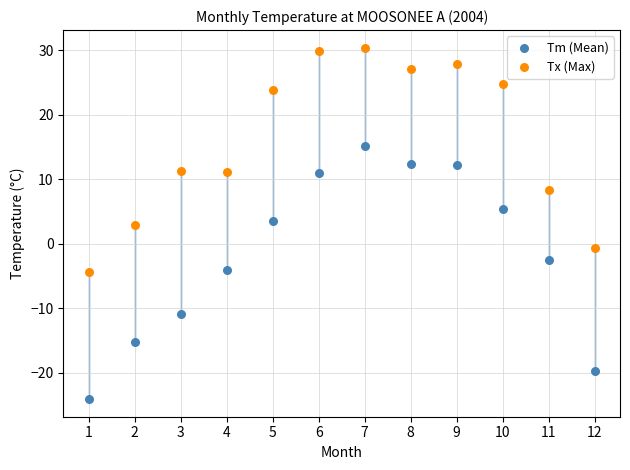

Which series contains the highest Y value?

Tx (Max)